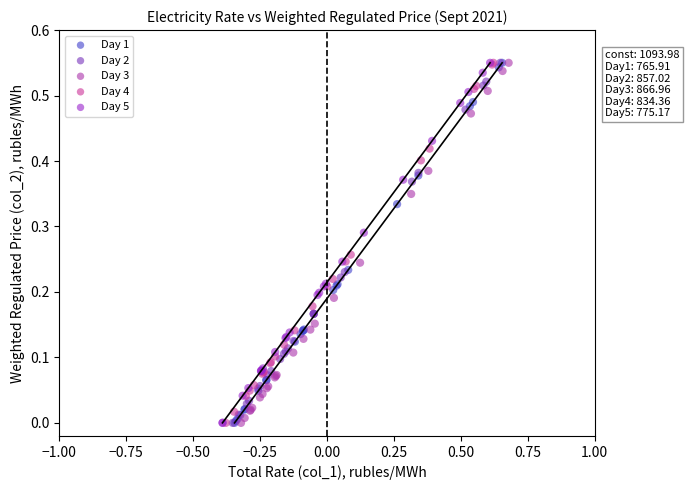

What are all the series names shown in the legend?

Day 1, Day 2, Day 3, Day 4, Day 5